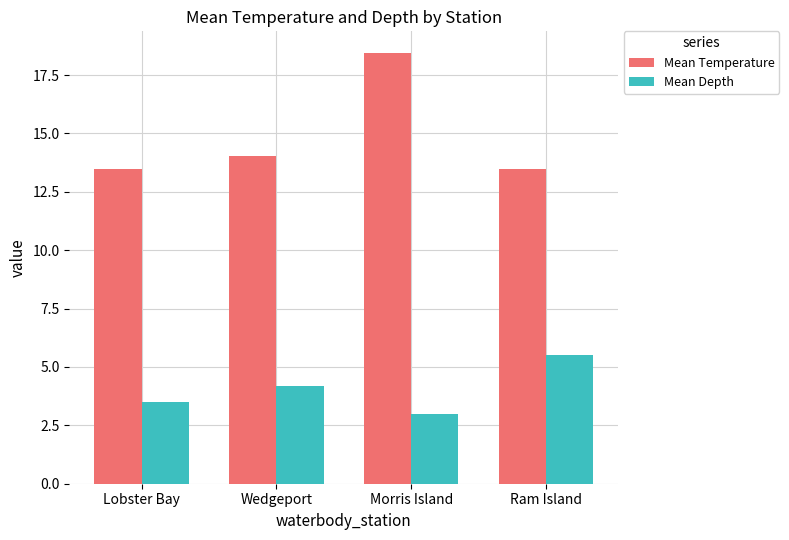

What is the average value of the Mean Temperature series?

14.9